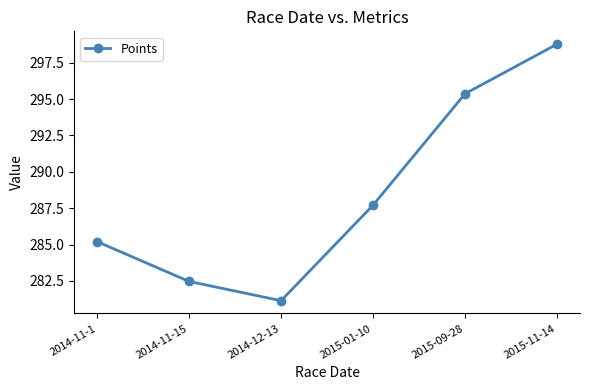

List the labels in order of value, largest first.

2015-11-14, 2015-09-28, 2015-01-10, 2014-11-1, 2014-11-15, 2014-12-13